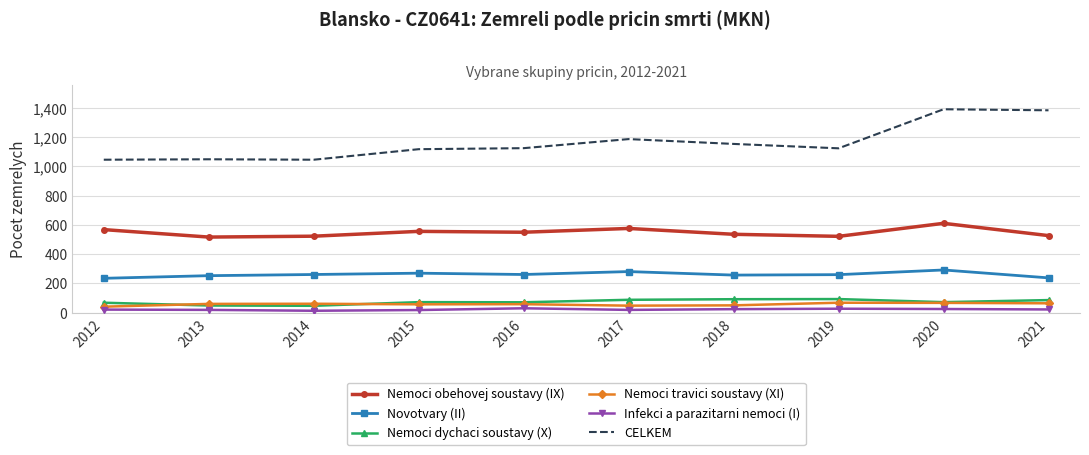

What is the minimum value shown in the chart?

13